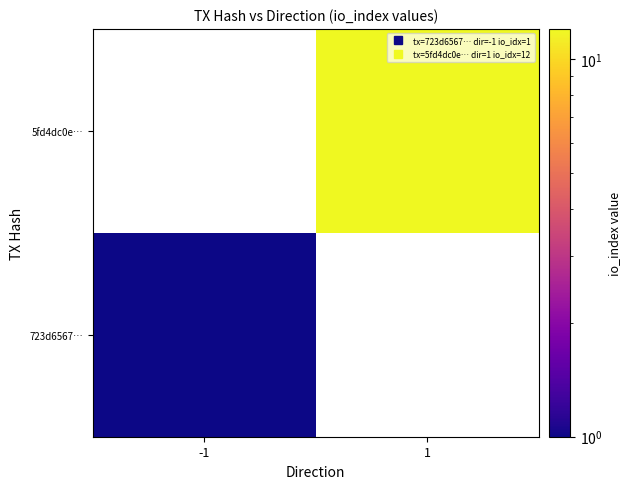

What is the minimum value shown in the chart?

1.0